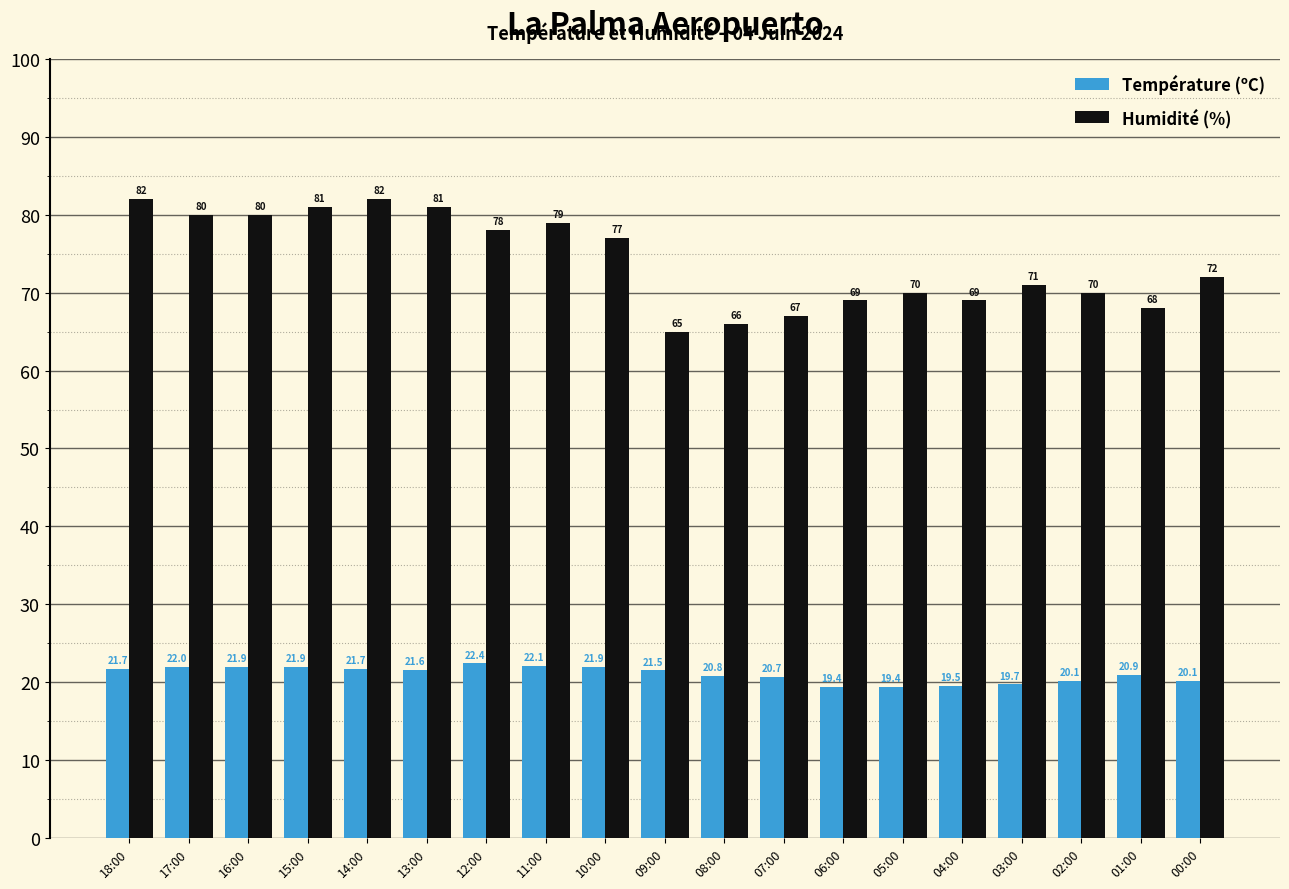

What is the value of the Température (ºC) bar at the 4th from the left?

21.9